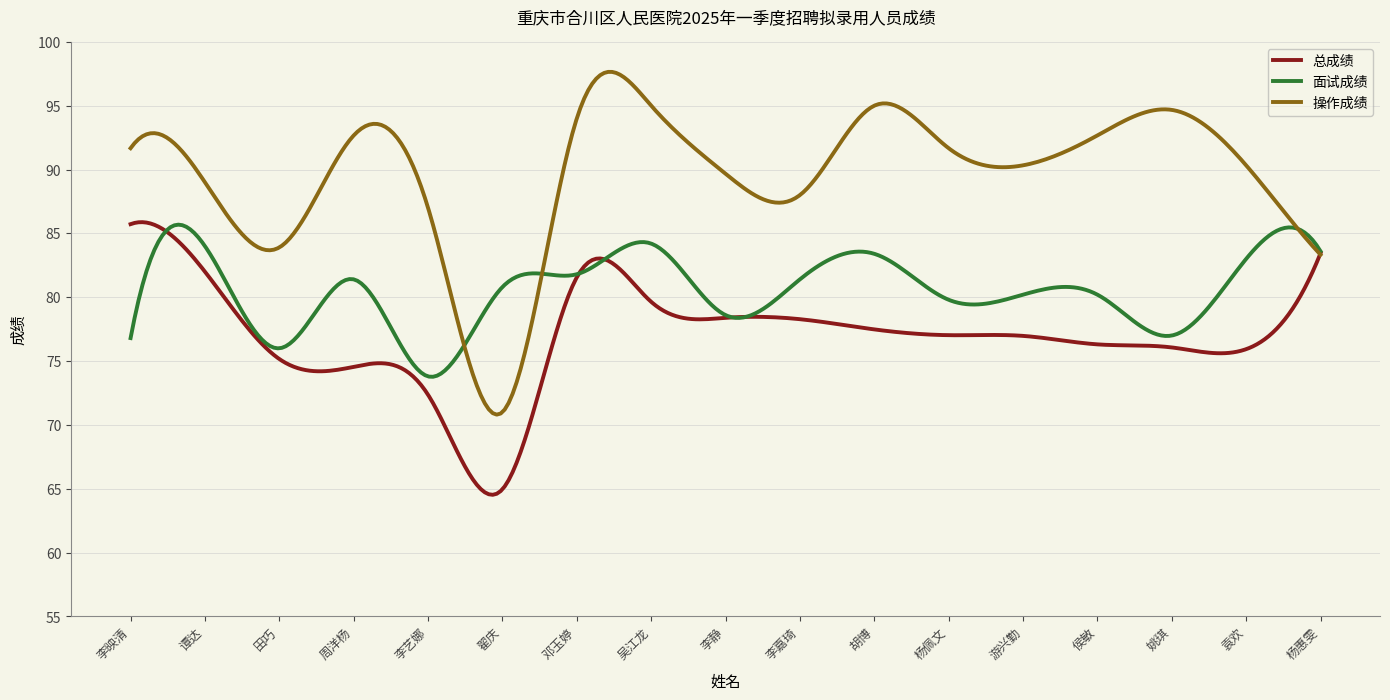

Rank the series by their average value, from highest to lowest.

操作成绩, 面试成绩, 总成绩